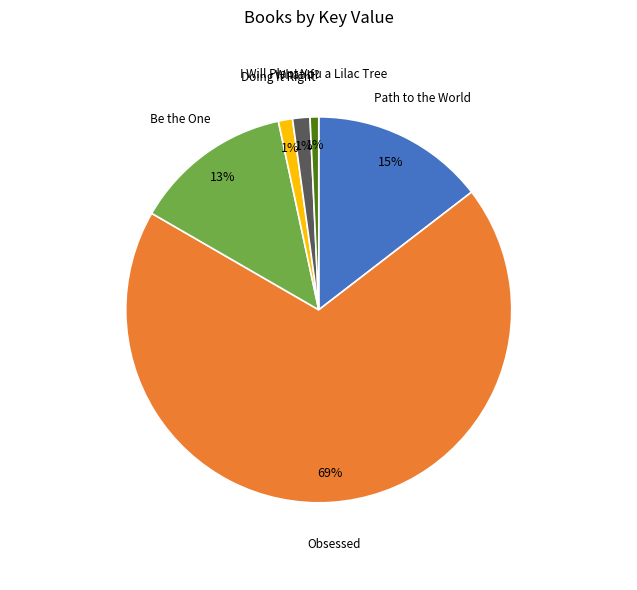

Which category has the biggest portion of the pie?

Obsessed